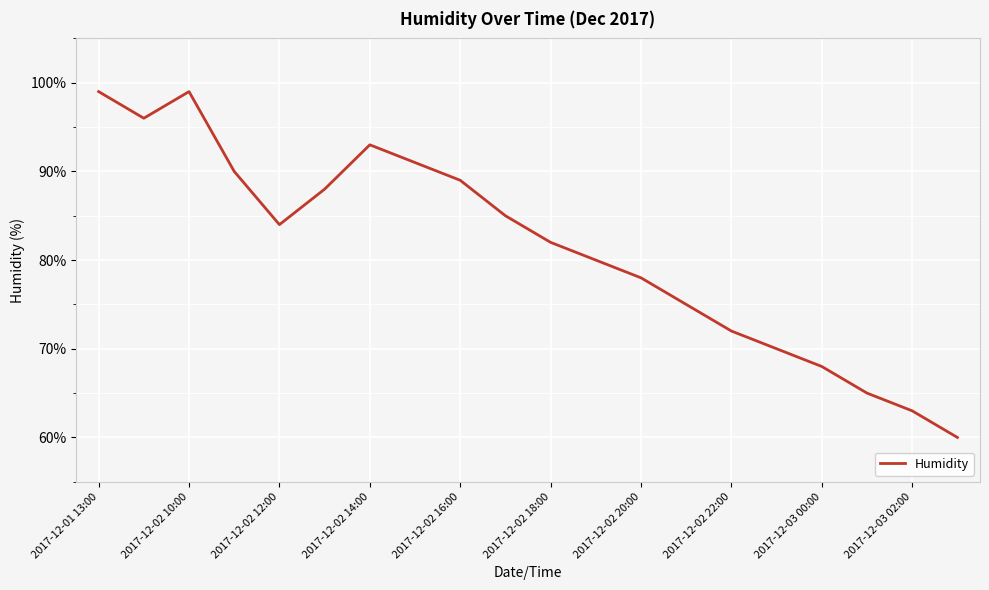

What is the maximum value shown in the chart?

99